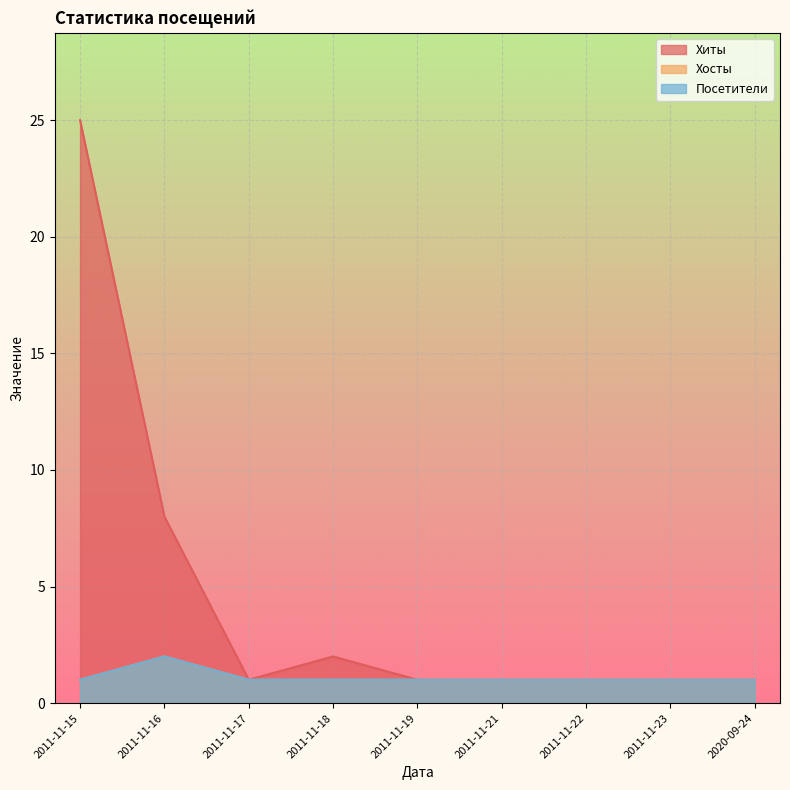

True or false: Хиты and Хосты cross at least once.

False